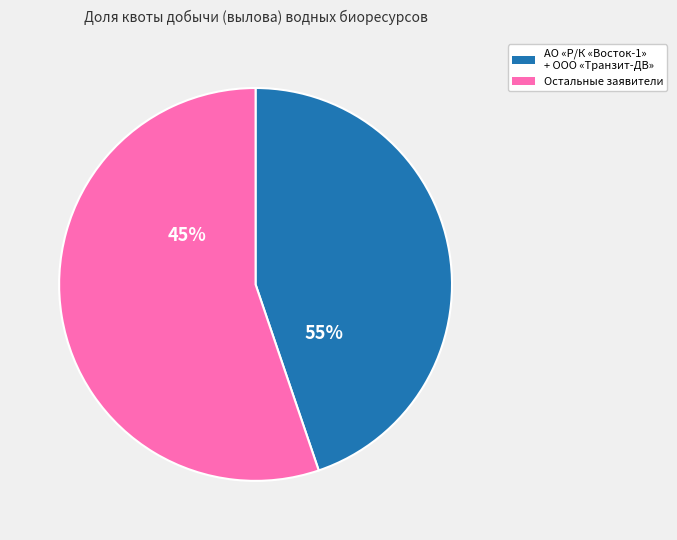

Which category has the biggest portion of the pie?

АО «Р/К «Восток-1»